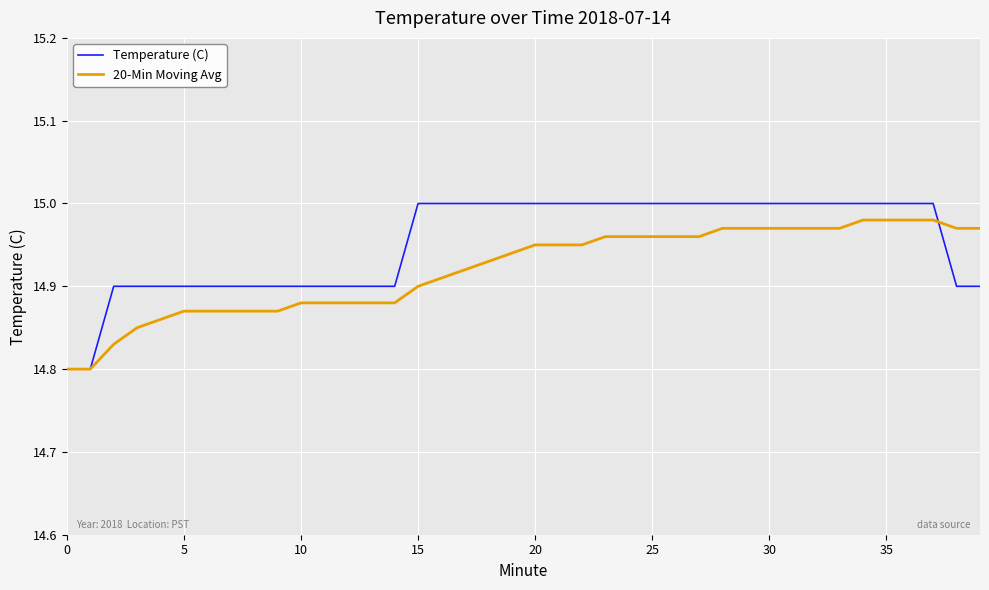

Which series has the widest spread of values?

Temperature (C)